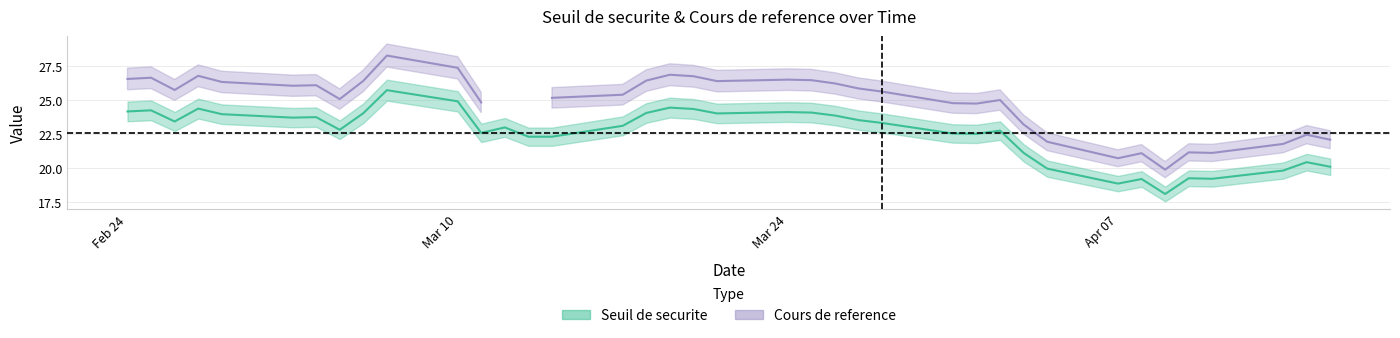

How many lines are shown in the chart?

2